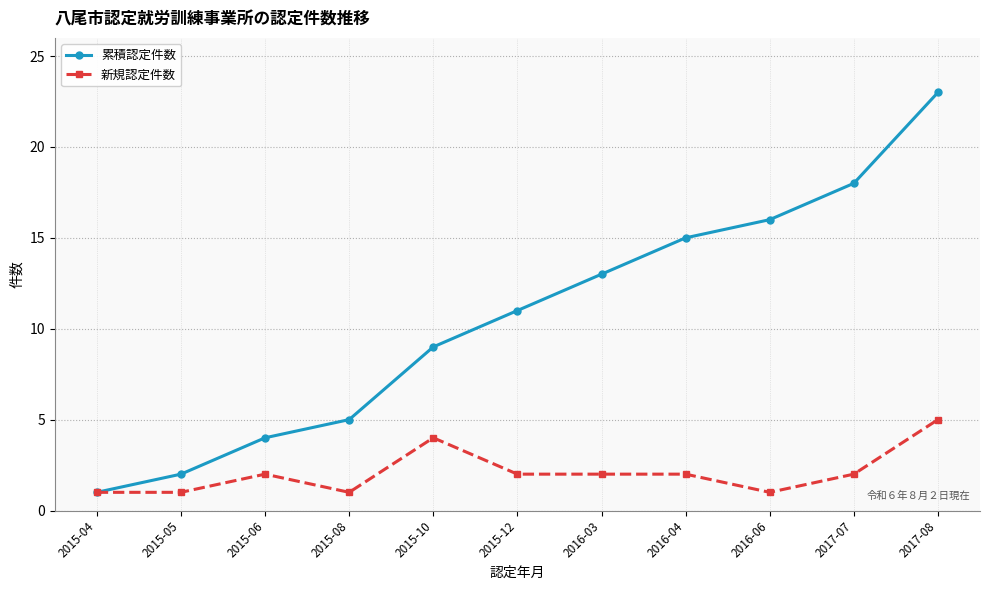

How many lines are shown in the chart?

2